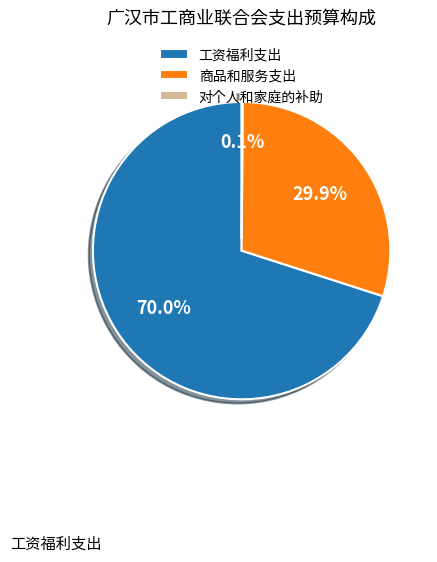

What is the ratio of the value at 商品和服务支出 to the value at 工资福利支出?

0.4